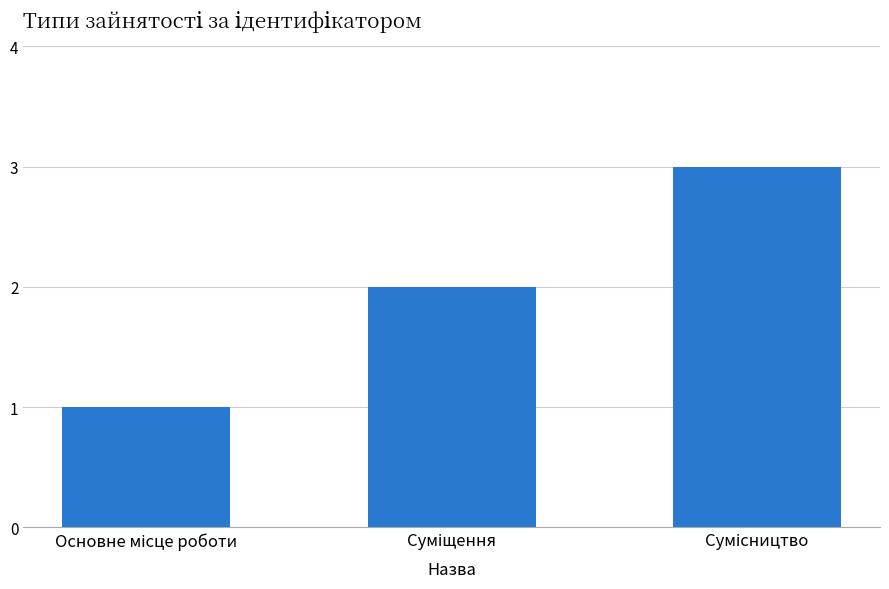

What is the greatest value displayed?

3